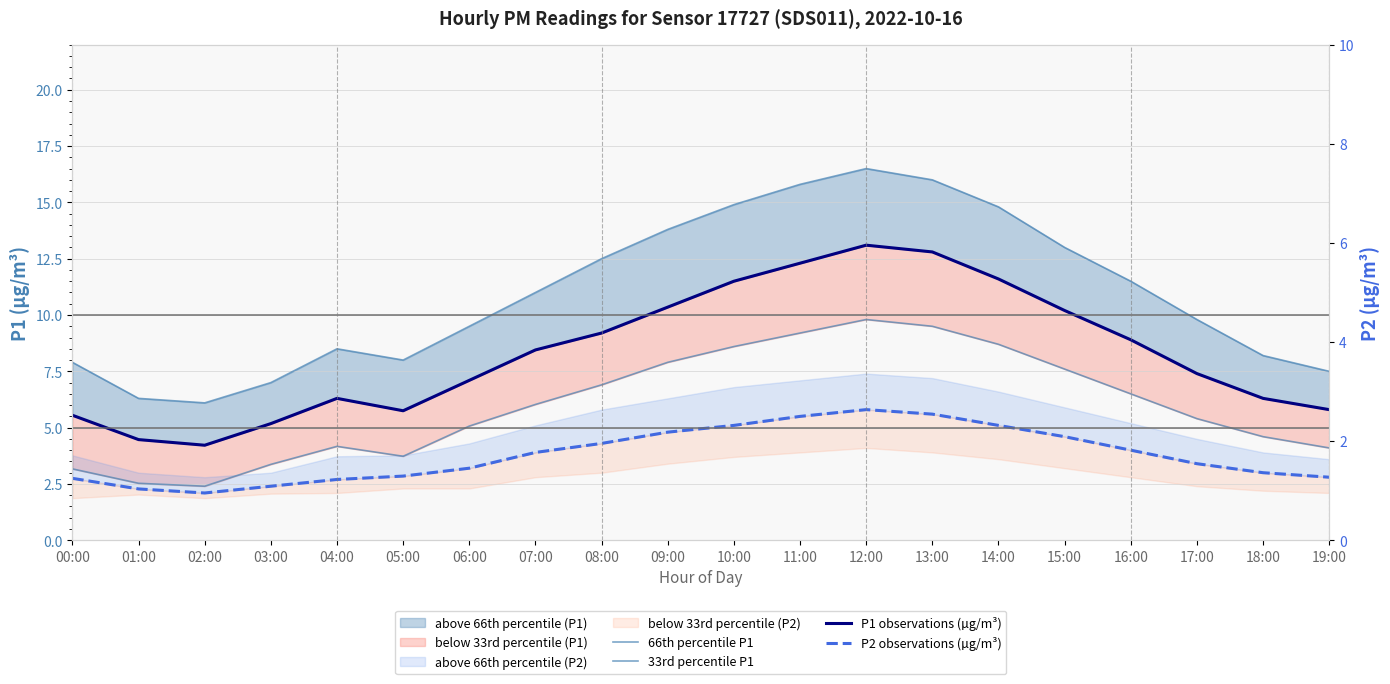

What is the minimum value shown in the chart?

2.1